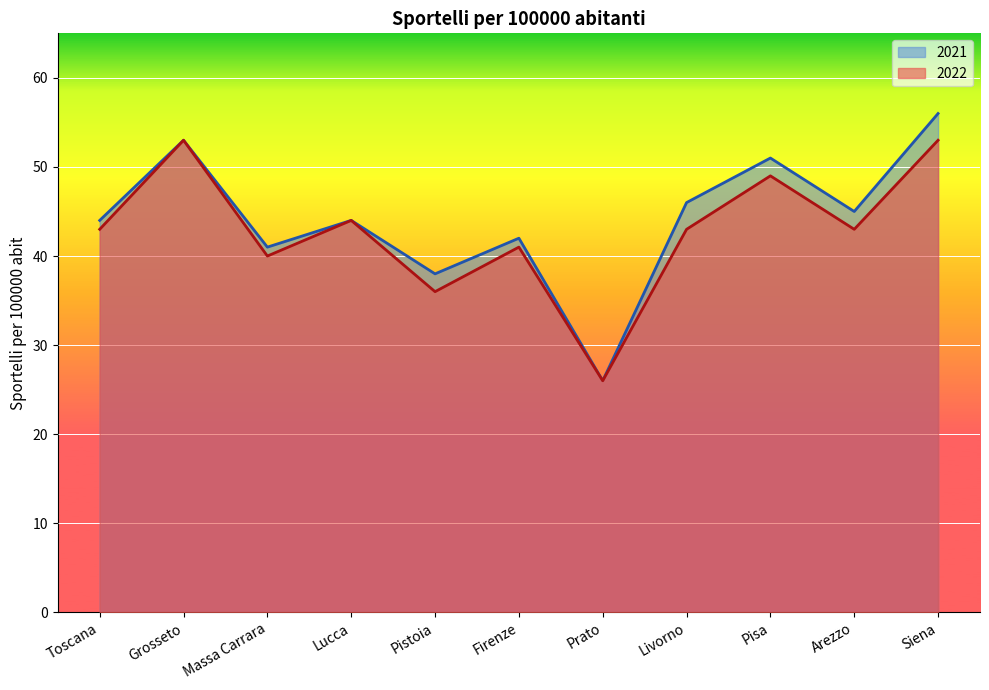

What position from the right is Livorno?

4